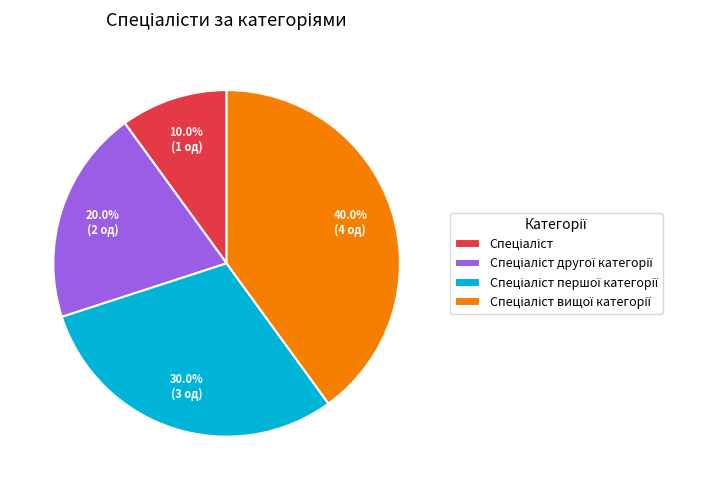

Is there a majority slice in this chart?

No